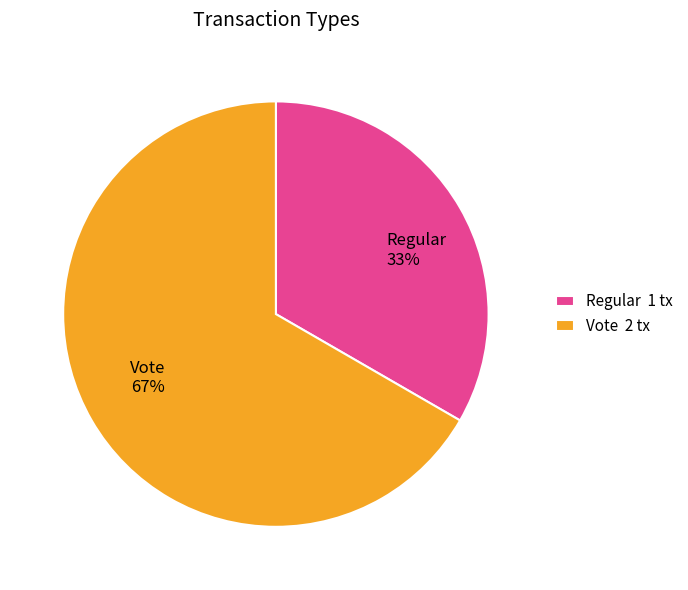

Rank the categories by value from lowest to highest.

Regular, Vote